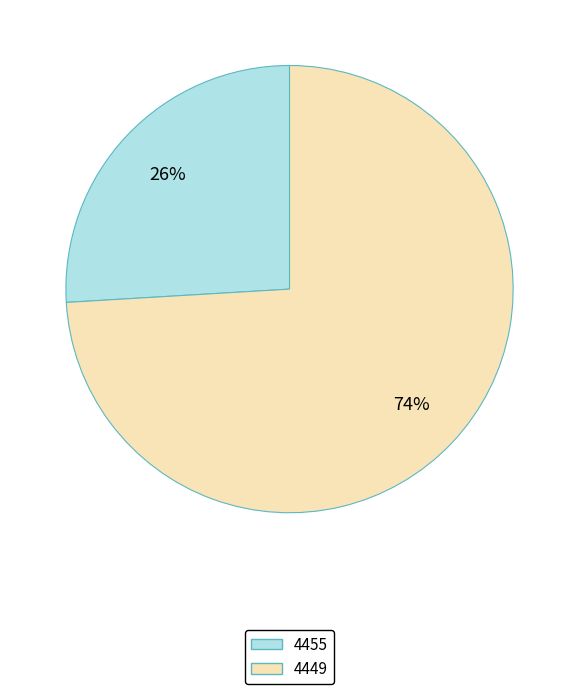

The 4455 slice represents 26% of the pie. True or false?

True